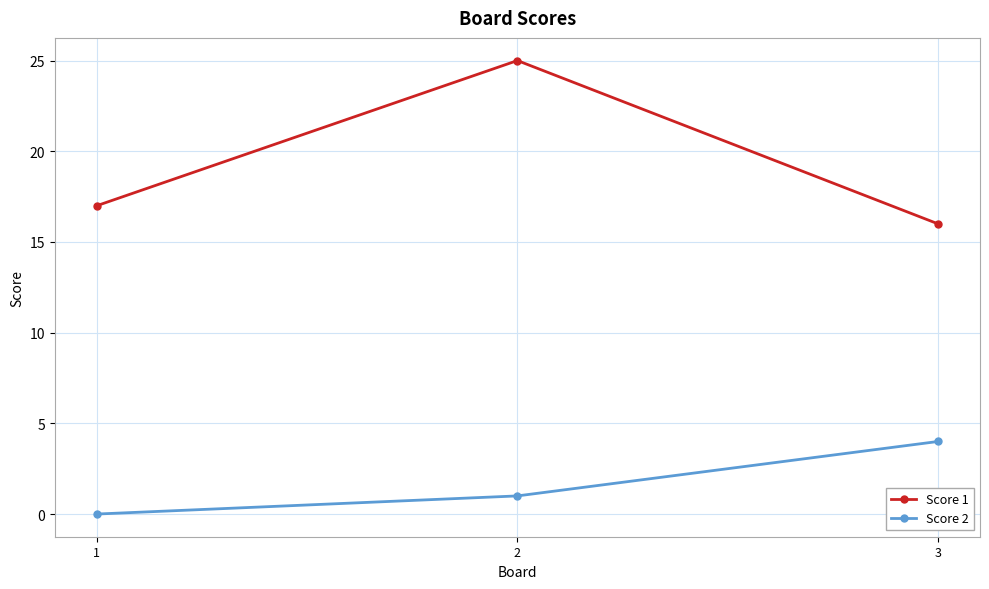

What is the difference between the highest and lowest values at 2?

24